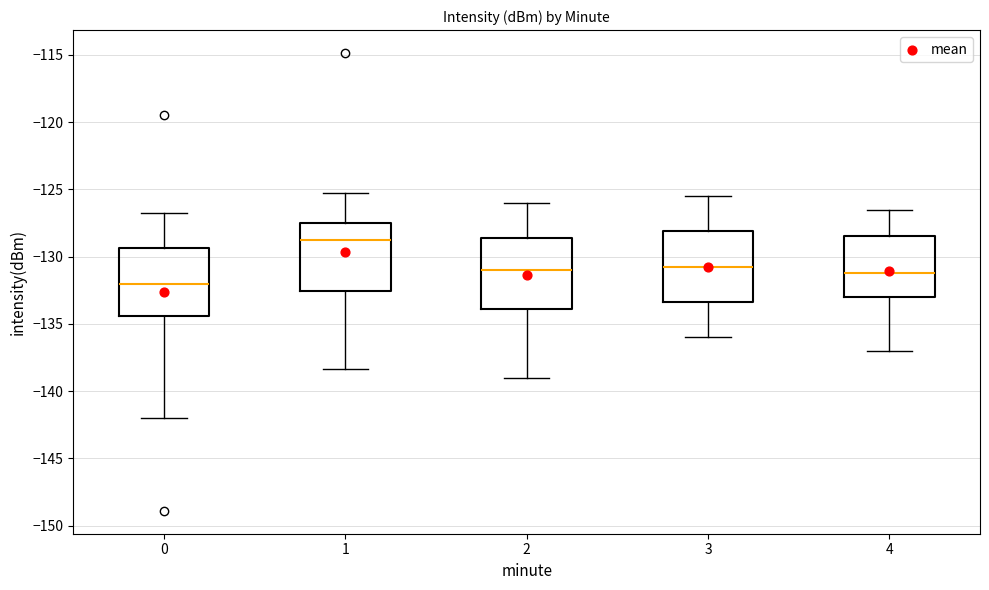

Where does the lower whisker of the box at x = 4 end on the y-axis? The values are not printed on the chart, so give them approximately, as read against the axis.

-137.0